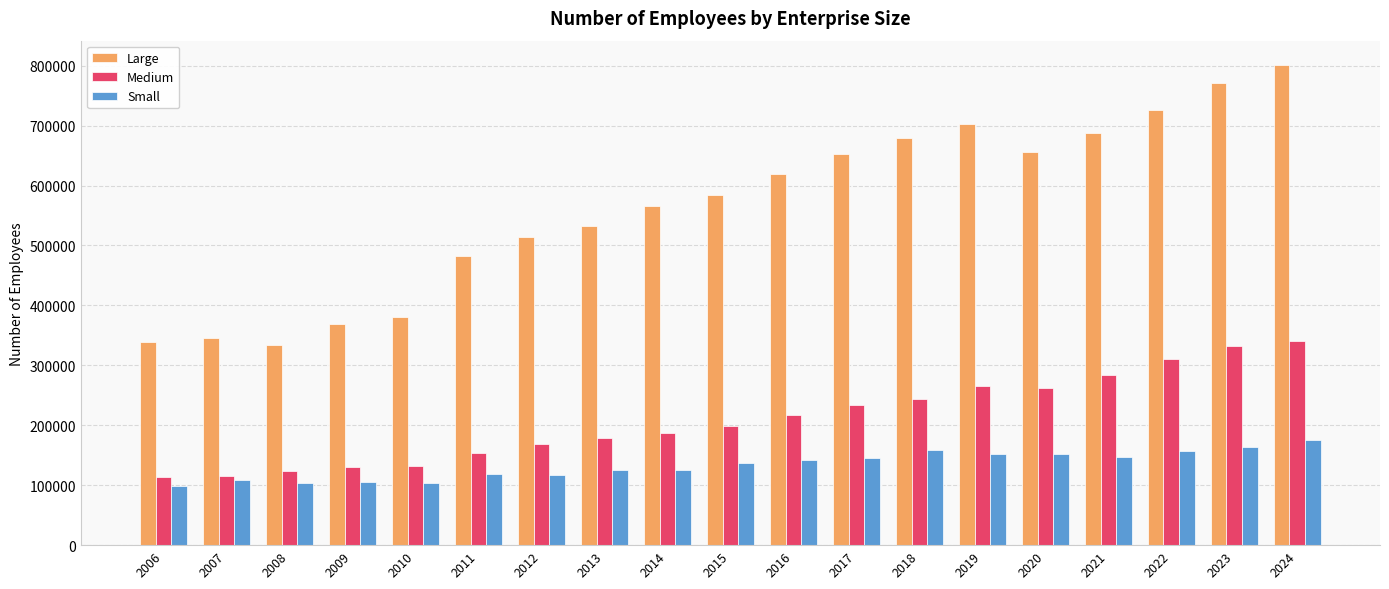

What is the minimum value for Large?

334286